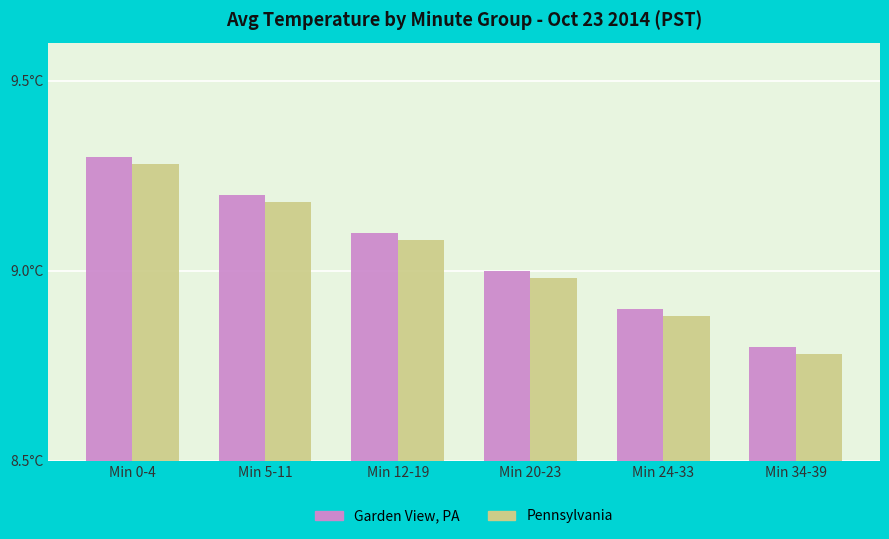

Reading right to left, extract all data points from this chart.

Garden View, PA: Min 34-39=8.8	Min 24-33=8.9	Min 20-23=9.0	Min 12-19=9.1	Min 5-11=9.2	Min 0-4=9.3
Pennsylvania: Min 34-39=8.8	Min 24-33=8.9	Min 20-23=9.0	Min 12-19=9.1	Min 5-11=9.2	Min 0-4=9.3